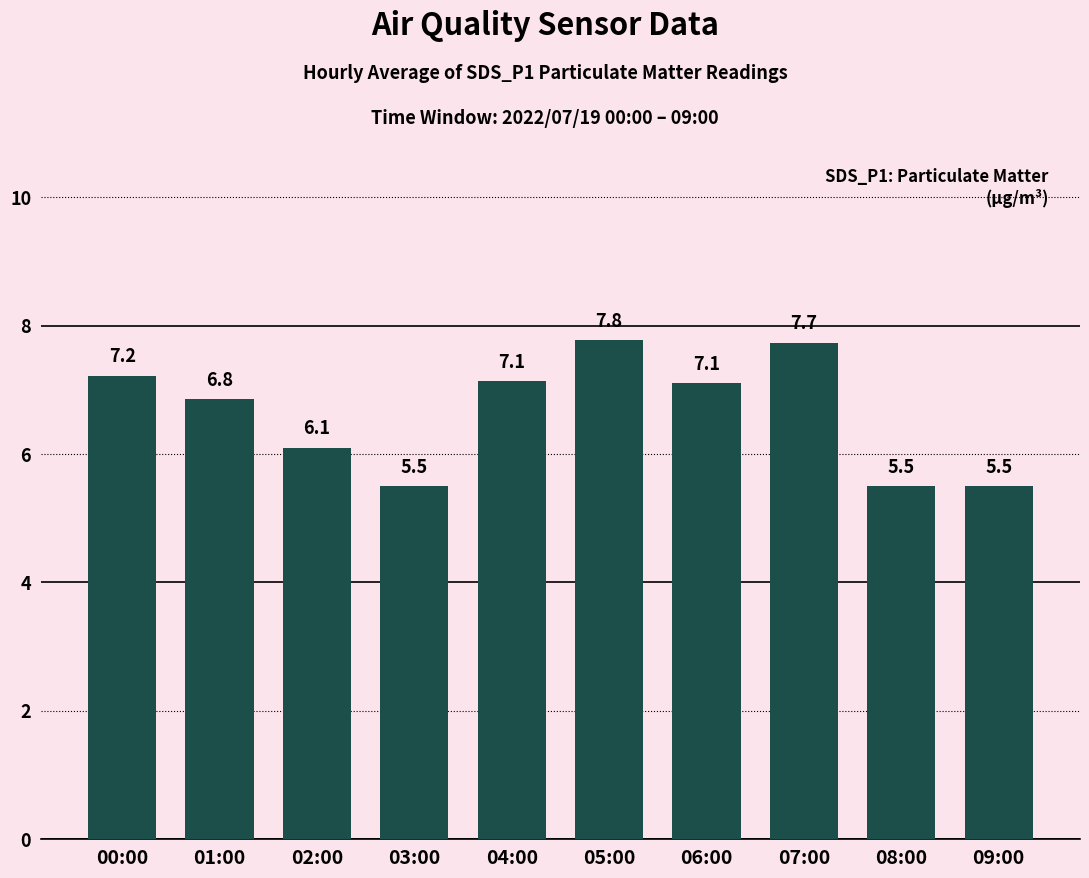

Does the chart contain any negative values?

No